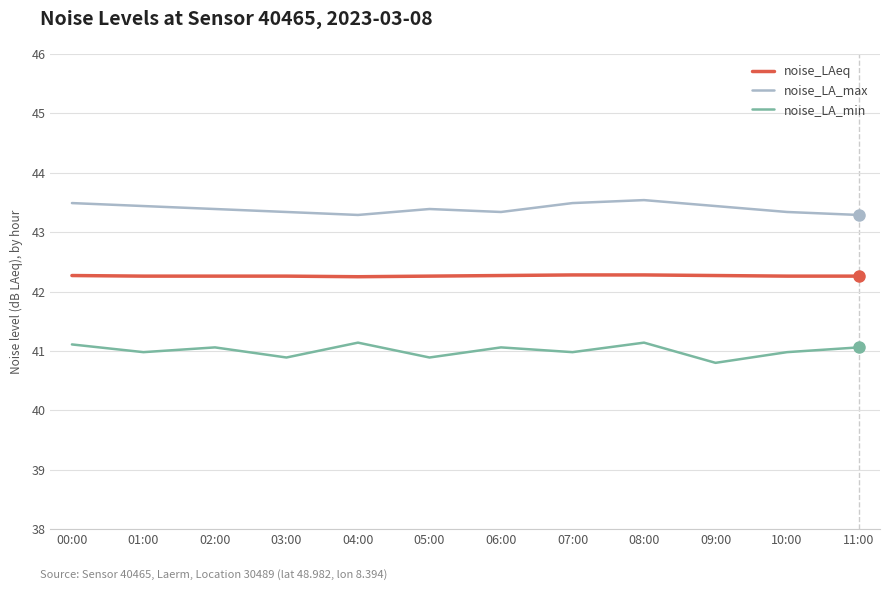

In noise_LA_max, how many points are higher than both neighbors (excluding endpoints)?

2